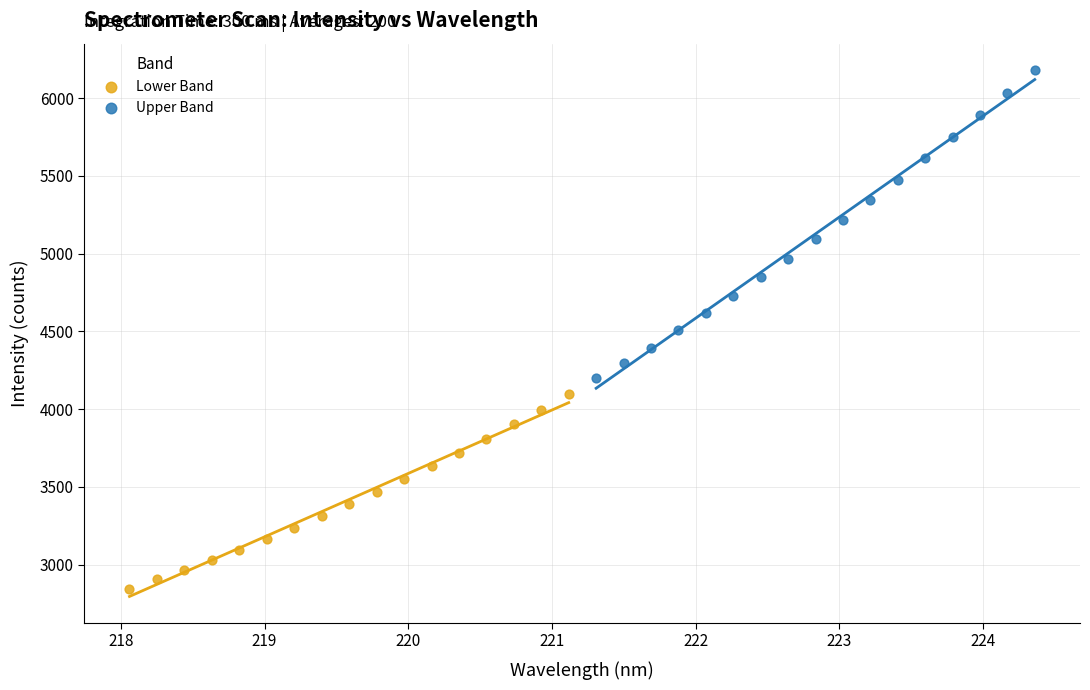

Which series reaches the minimum Y coordinate?

Lower Band